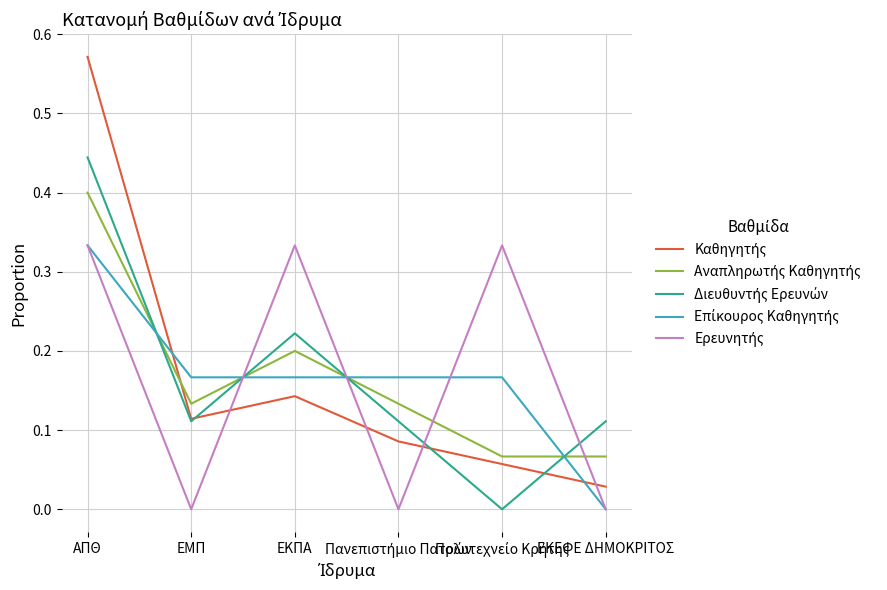

What is the lowest value of the Αναπληρωτής Καθηγητής series?

0.1